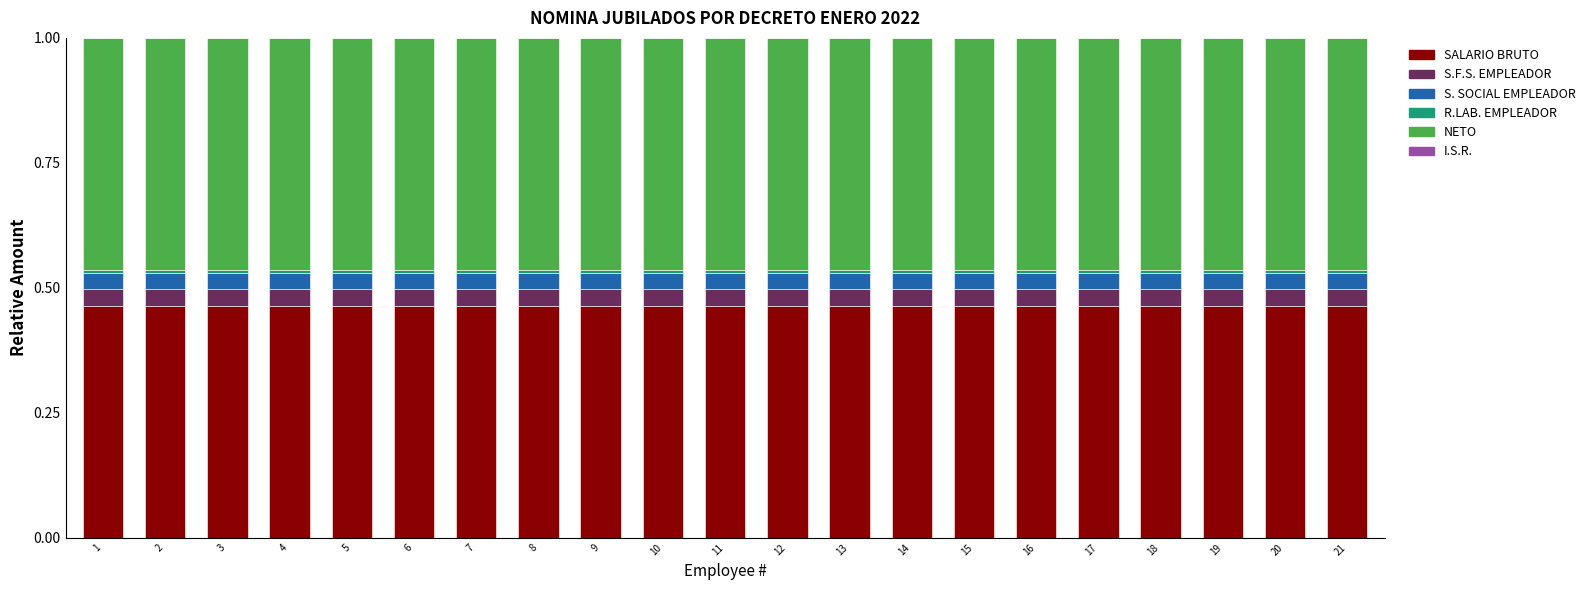

The value of SALARIO BRUTO at 21 is 0.7. True or false?

False